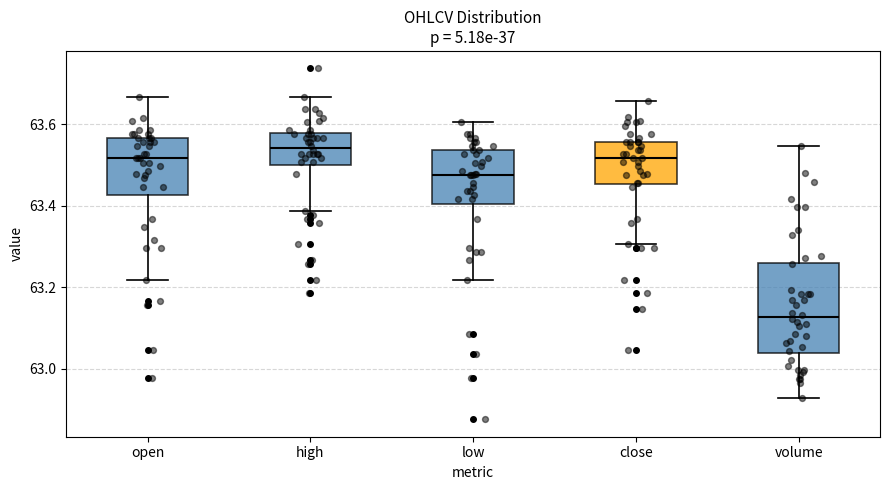

Which box has the highest median line?

high